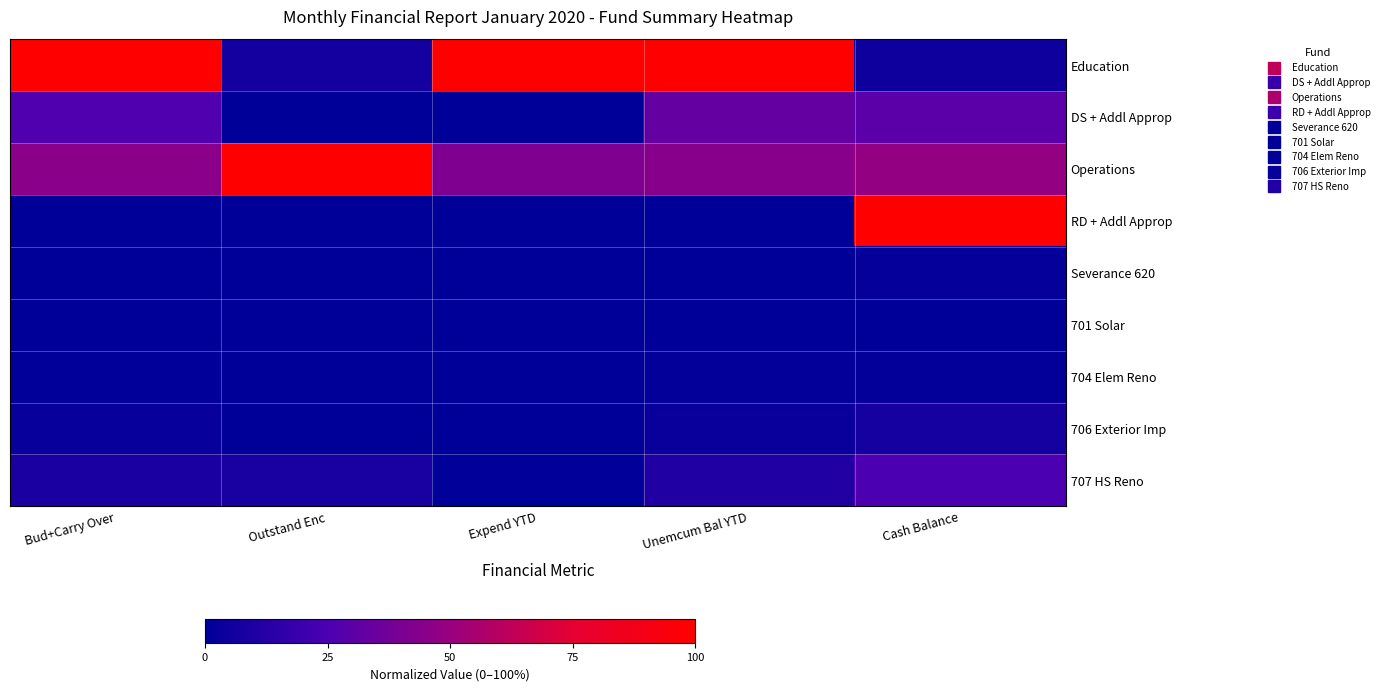

At how many categories does at least one series exceed 64?

5